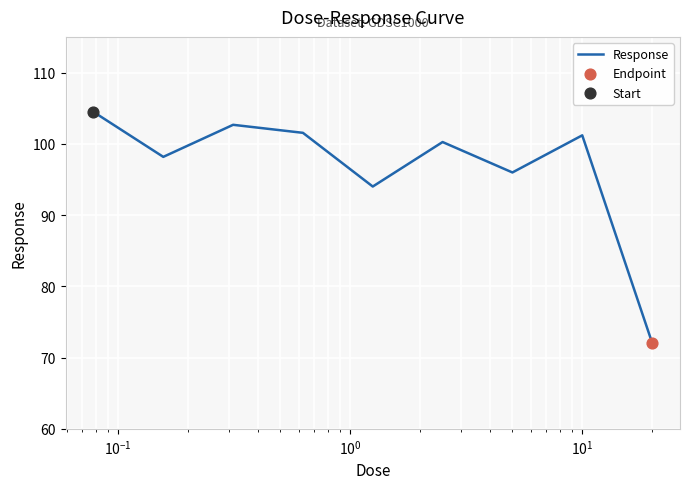

What is the difference between the maximum and minimum values?

32.4